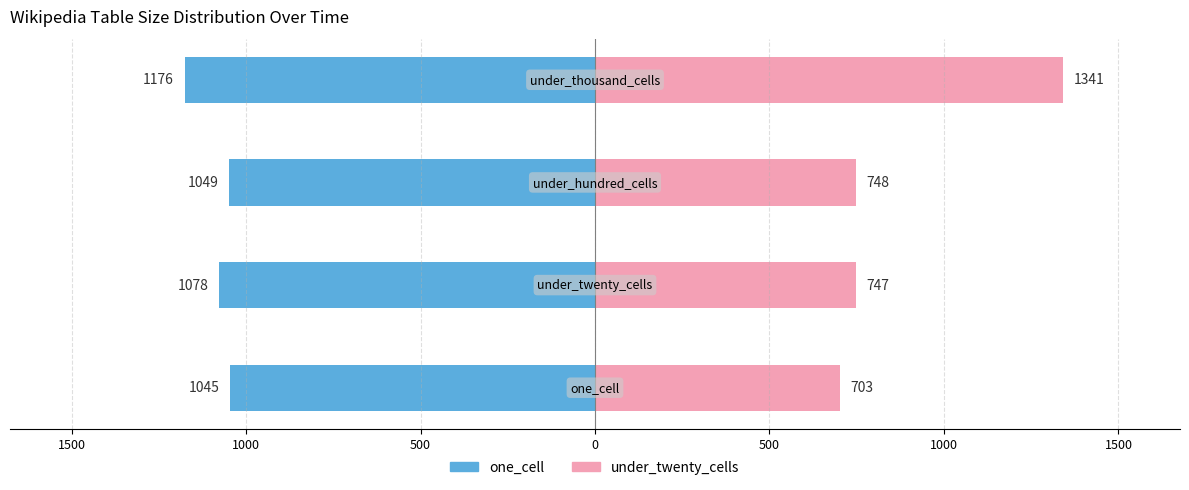

List the series in order of their peak value, highest first.

under_twenty_cells, one_cell